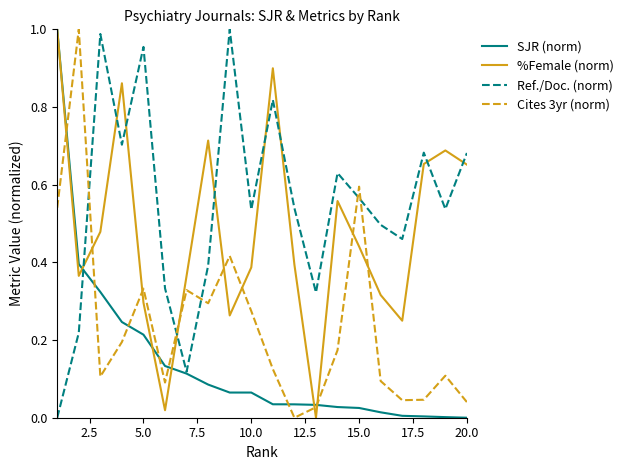

How many series are shown in this chart?

4